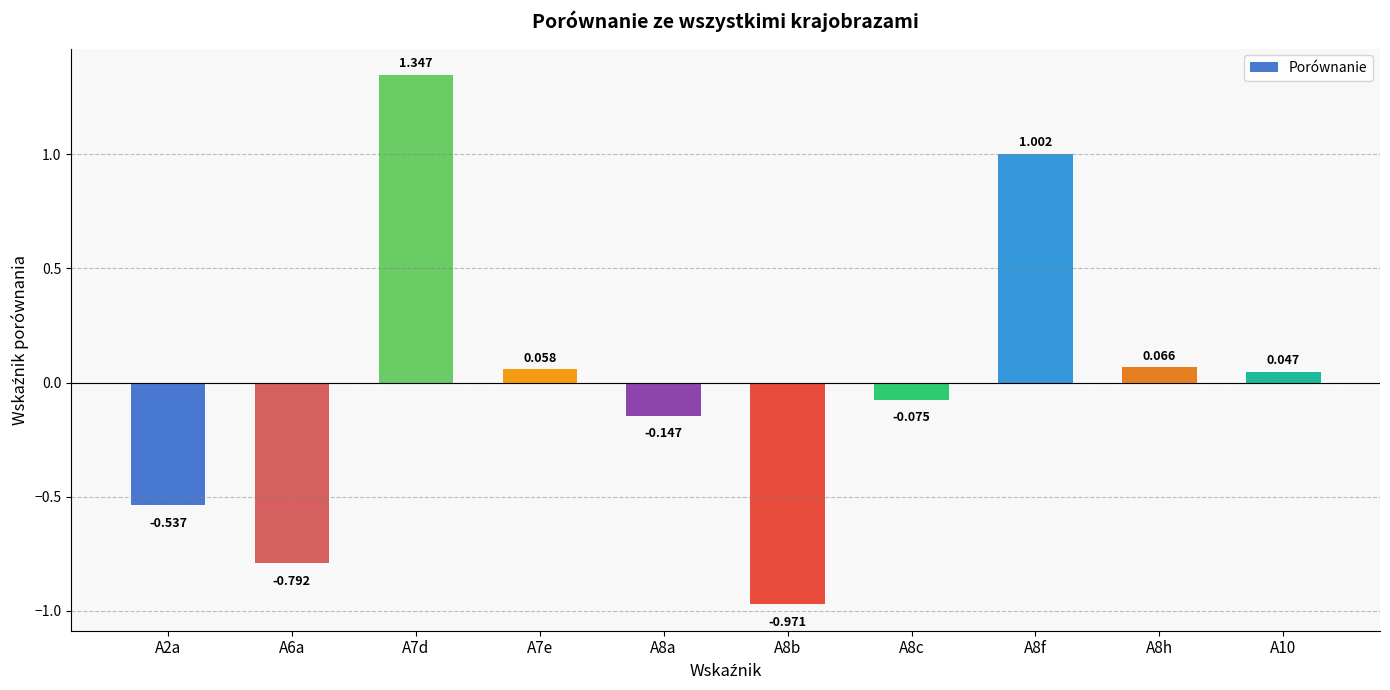

How many series are shown in this chart?

1